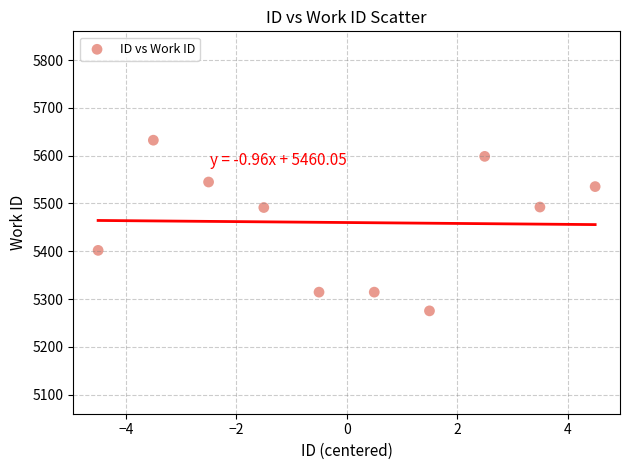

What is the range of Y values (max minus min)?

357.1